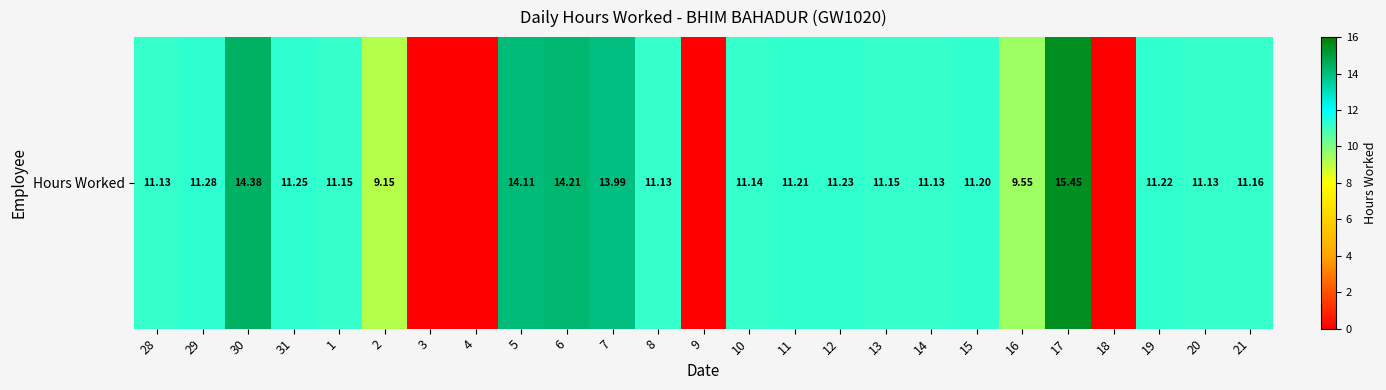

The value at 4 is 0.0. True or false?

True